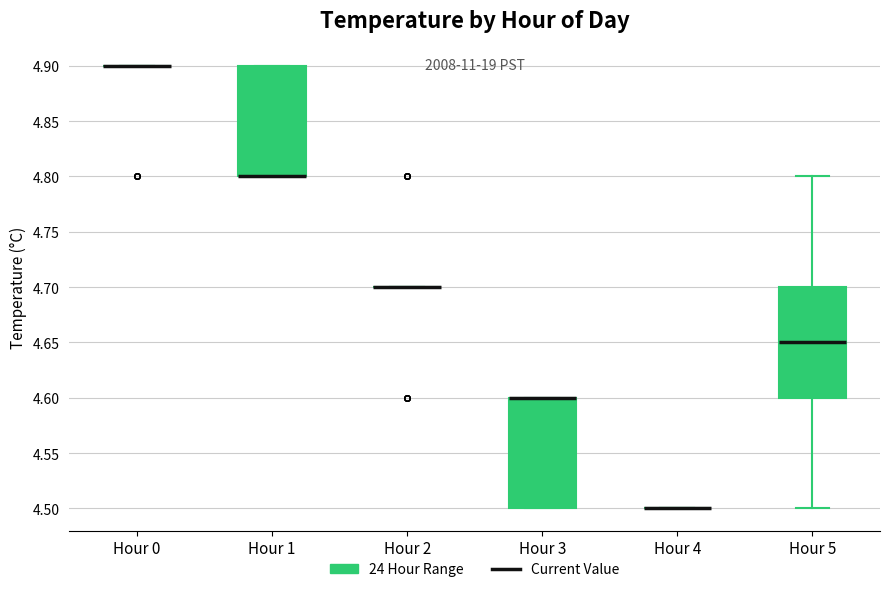

Reading left to right, transcribe this box plot: for each box, give where its median line is, the range the box spans, and where its two whiskers end, as read against the y-axis. The values are not printed on the chart, so give them approximately, as read against the axis.

Hour 0: box collapsed to a line at 4.90, whiskers 4.90 to 4.90
Hour 1: median 4.80 (drawn on the box's lower edge), box 4.80 to 4.90, whiskers 4.80 to 4.90
Hour 2: box collapsed to a line at 4.70, whiskers 4.70 to 4.70
Hour 3: median 4.60 (drawn on the box's upper edge), box 4.50 to 4.60, whiskers 4.50 to 4.60
Hour 4: box collapsed to a line at 4.50, whiskers 4.50 to 4.50
Hour 5: median 4.65, box 4.60 to 4.70, whiskers 4.50 to 4.80